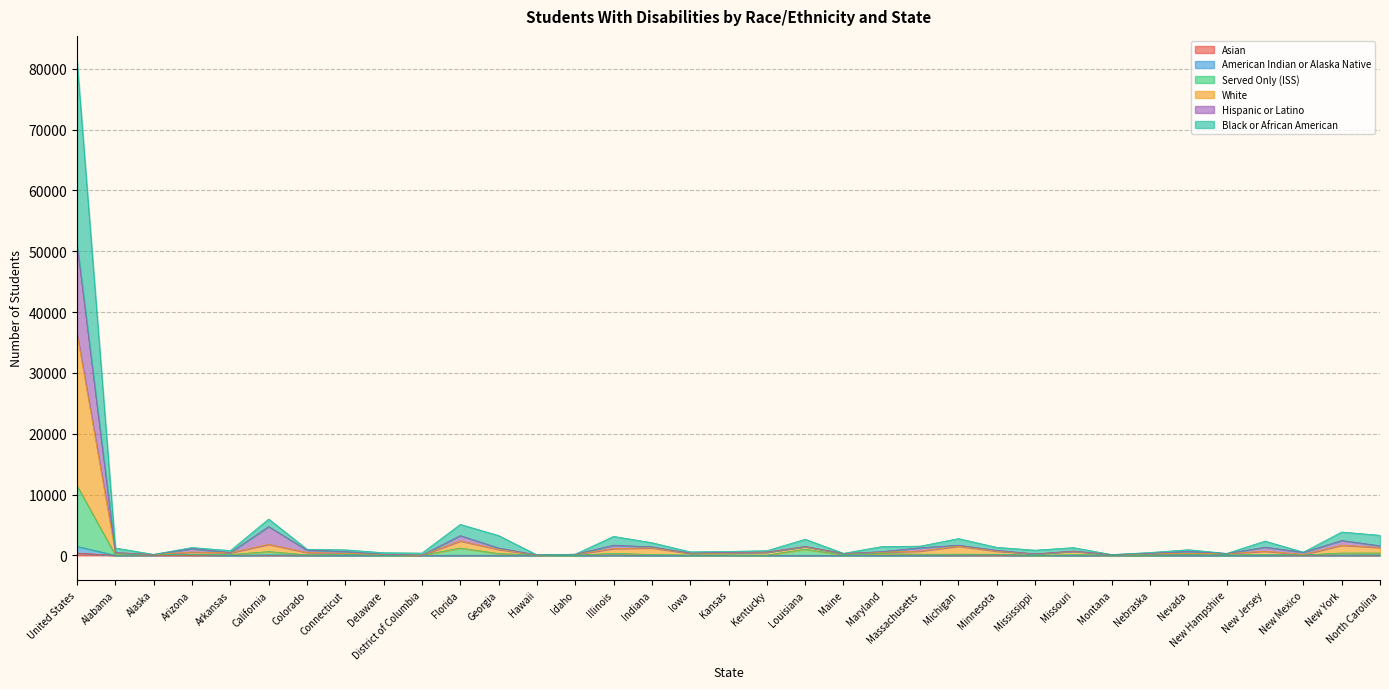

At how many categories does at least one series exceed 1194?

17